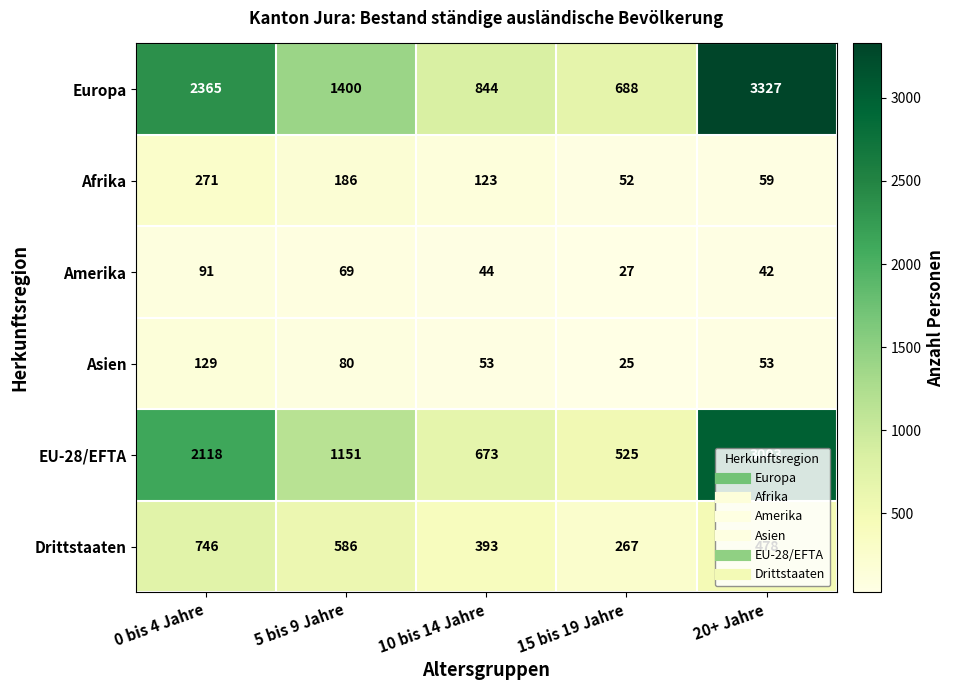

Which series has the largest range (max minus min)?

Europa